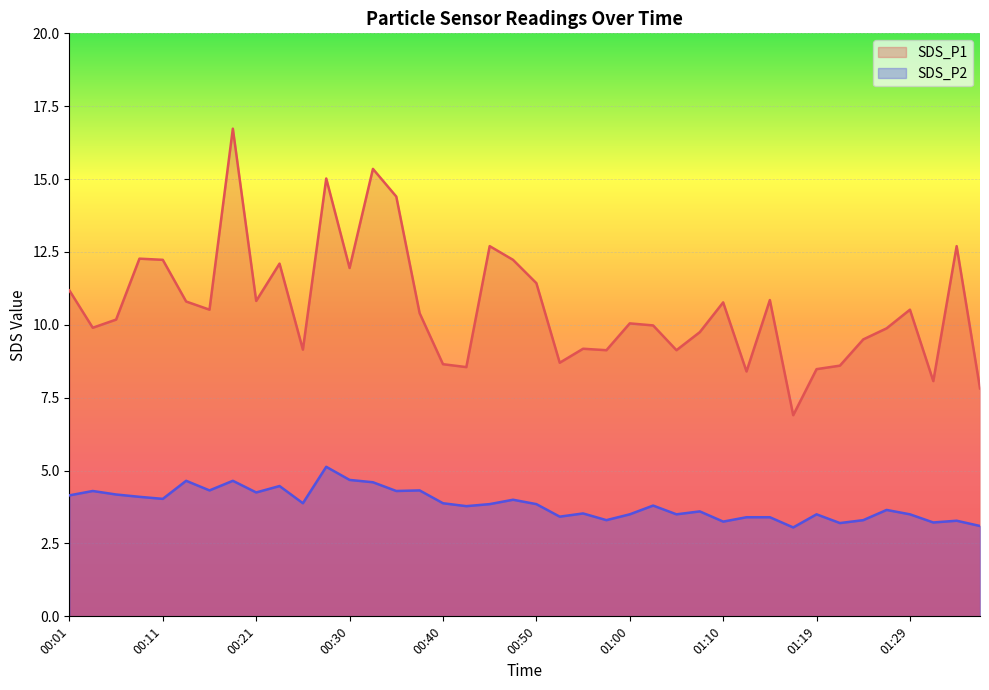

What value does the SDS_P2 series have at 01:12?

3.4